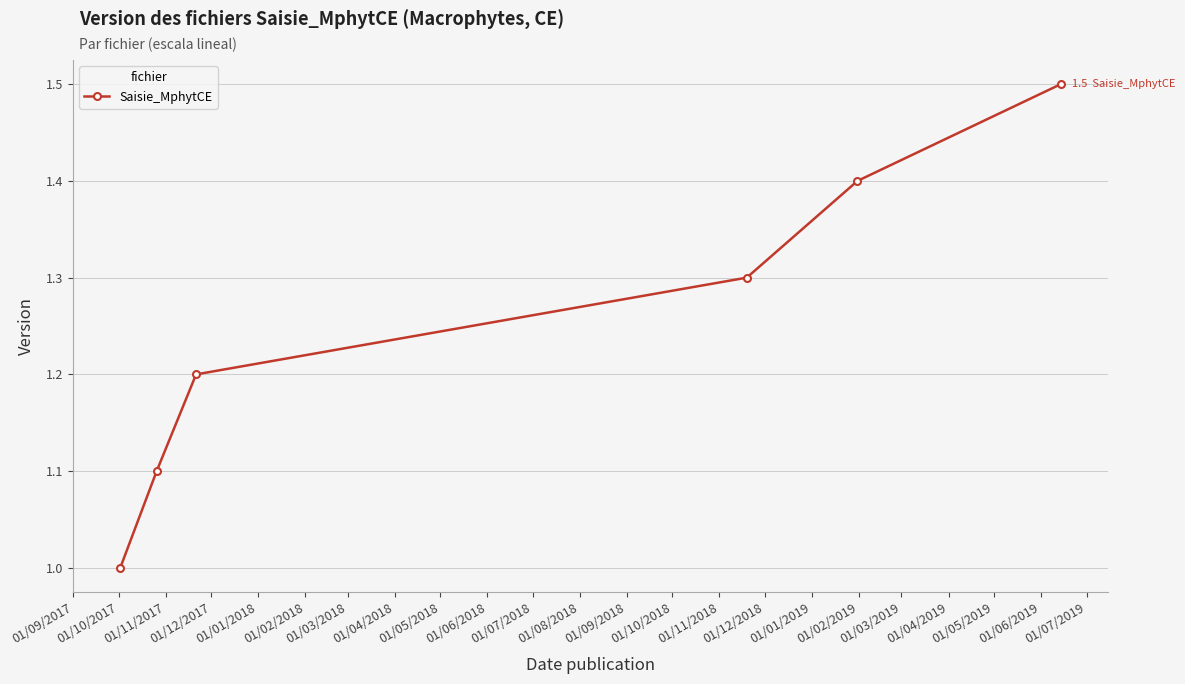

What is the difference between the maximum and second lowest values?

0.4